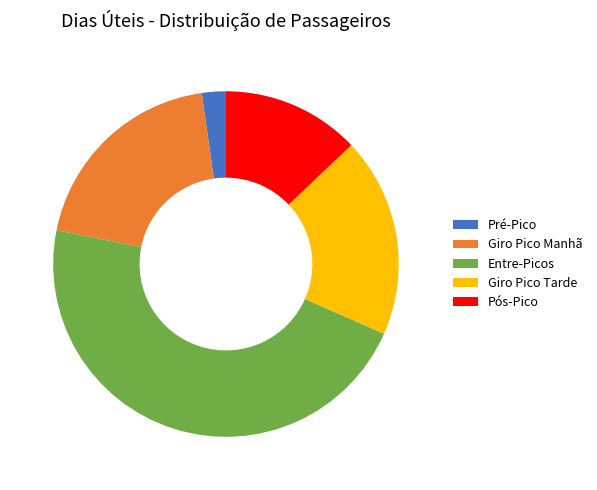

Approximately how many times larger is the value at Pós-Pico compared to Giro Pico Manhã?

0.7